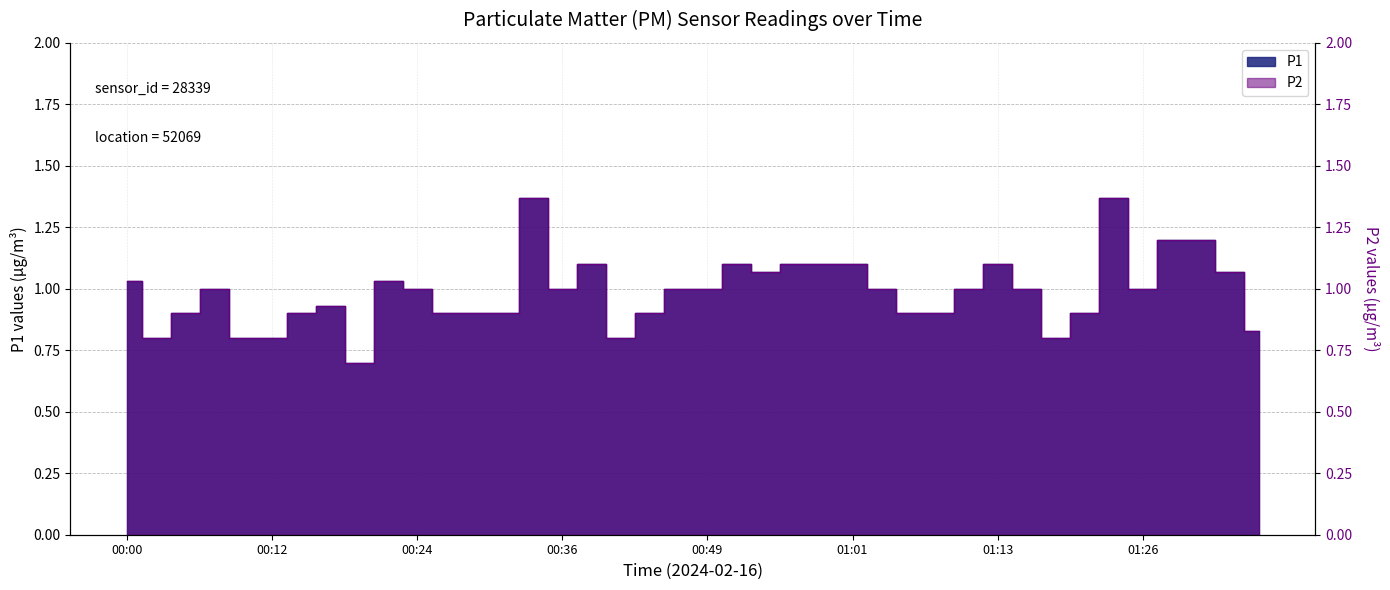

Is it true that P2 equals 1.5 at 01:16?

False